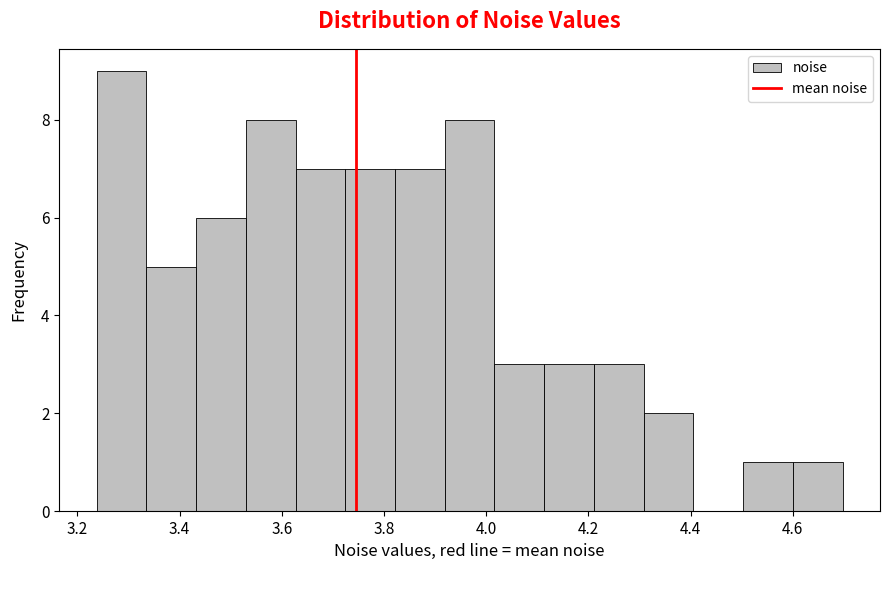

Reading left to right, list every bar in this chart as the range it spans on the x-axis followed by its height. Neither the bar edges nor the heights are printed on the chart, so give them approximately, as read against the axes.

3.24 to 3.34: 9
3.34 to 3.44: 5
3.44 to 3.52: 6
3.52 to 3.62: 8
3.62 to 3.72: 7
3.72 to 3.82: 7
3.82 to 3.92: 7
3.92 to 4.02: 8
4.02 to 4.12: 3
4.12 to 4.22: 3
4.22 to 4.30: 3
4.30 to 4.40: 2
4.40 to 4.50: 0
4.50 to 4.60: 1
4.60 to 4.70: 1